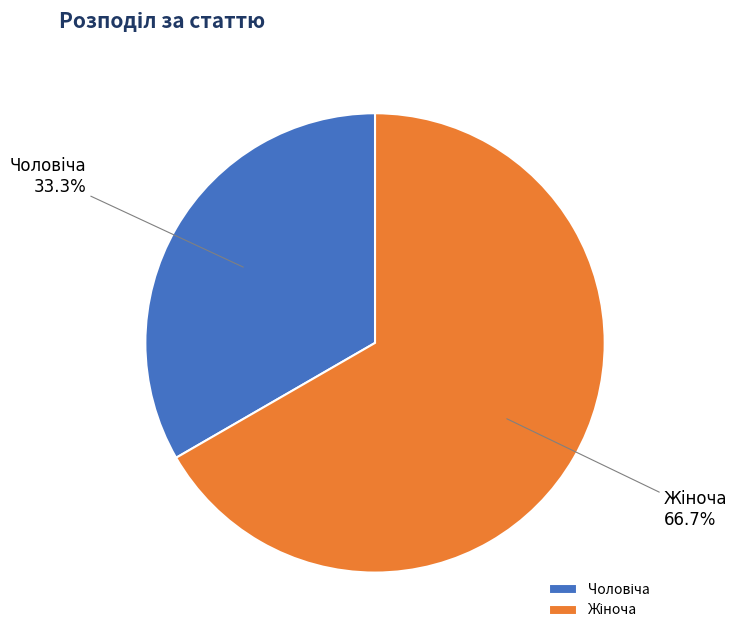

Does any single category account for the majority?

Yes